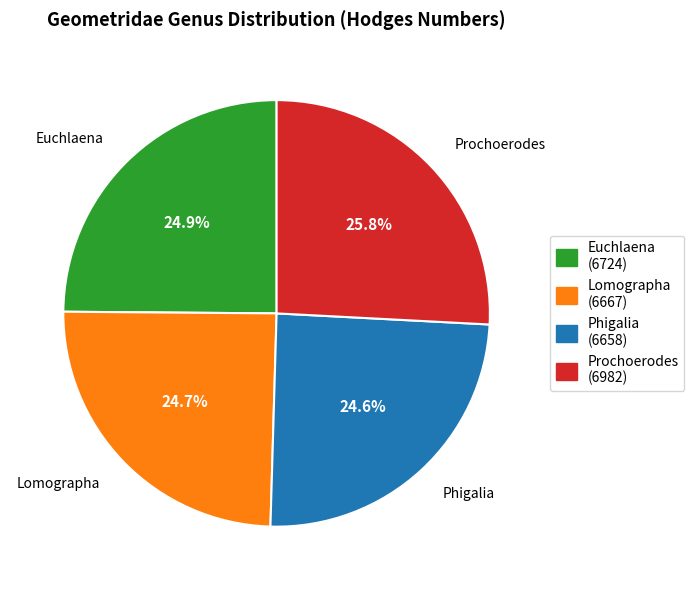

How many segments does this pie chart have?

4